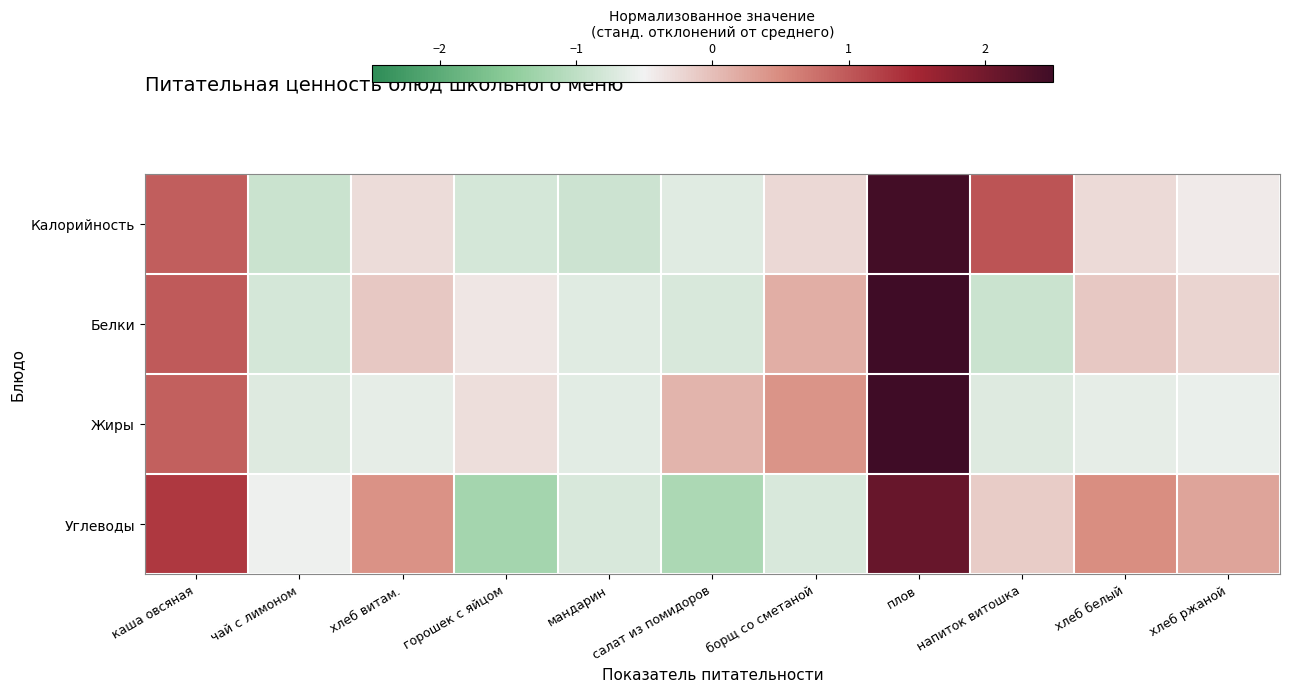

Which category has the highest value across all series?

плов